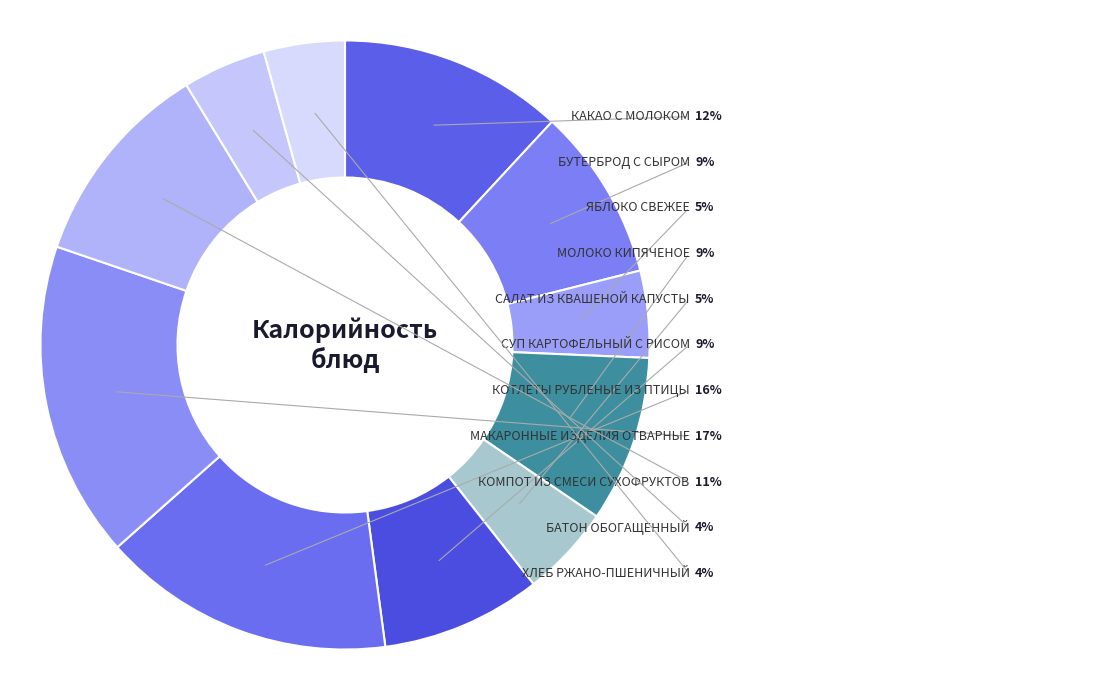

To the nearest percent, what portion does МАКАРОННЫЕ ИЗДЕЛИЯ ОТВАРНЫЕ represent?

17%